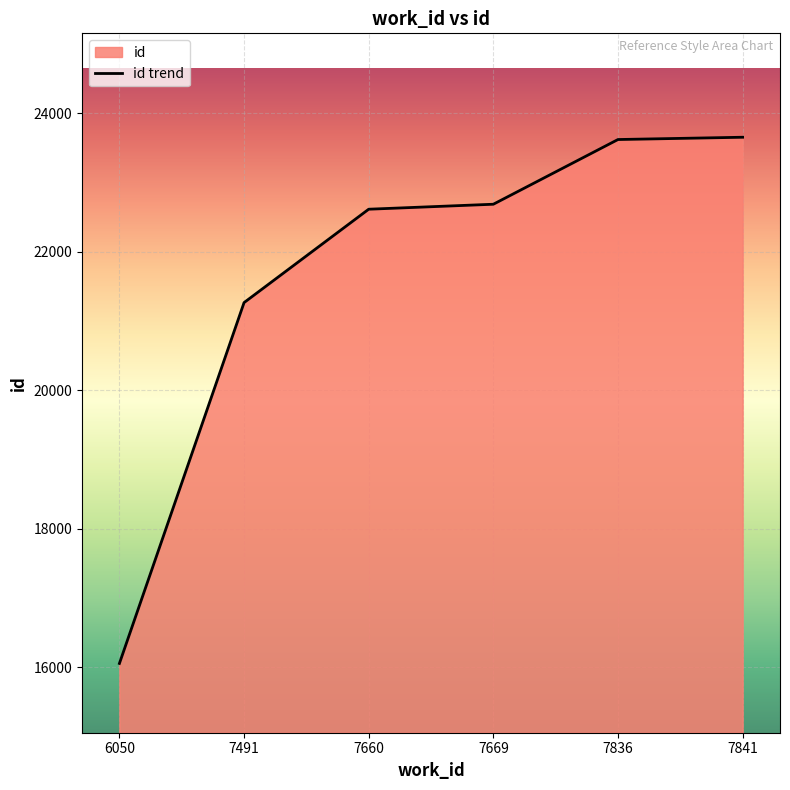

The chart shows a value of 40794 at 7841. True or false?

False